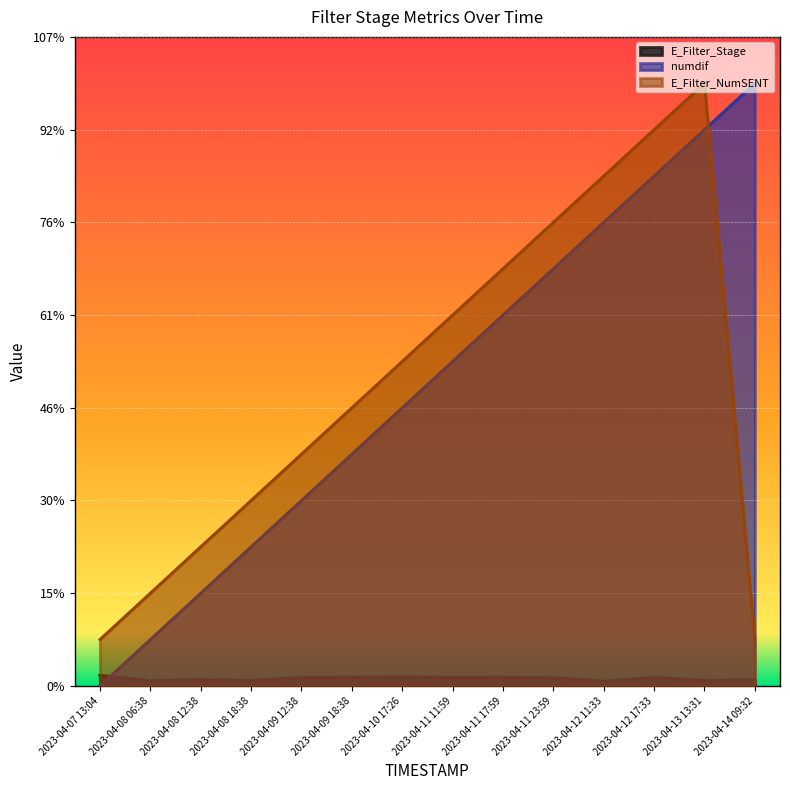

Reading left to right, what are all the values shown in this chart?

E_Filter_Stage: 0.2	0.1	0.1	0.1	0.2	0.2	0.2	0.2	0.2	0.2	0.1	0.2	0.1	0.1
numdif: 0.0	1.0	2.0	3.0	4.0	5.0	6.0	7.0	8.0	9.0	10.0	11.0	12.0	13.0
E_Filter_NumSENT: 1.0	2.0	3.0	4.0	5.0	6.0	7.0	8.0	9.0	10.0	11.0	12.0	13.0	1.0